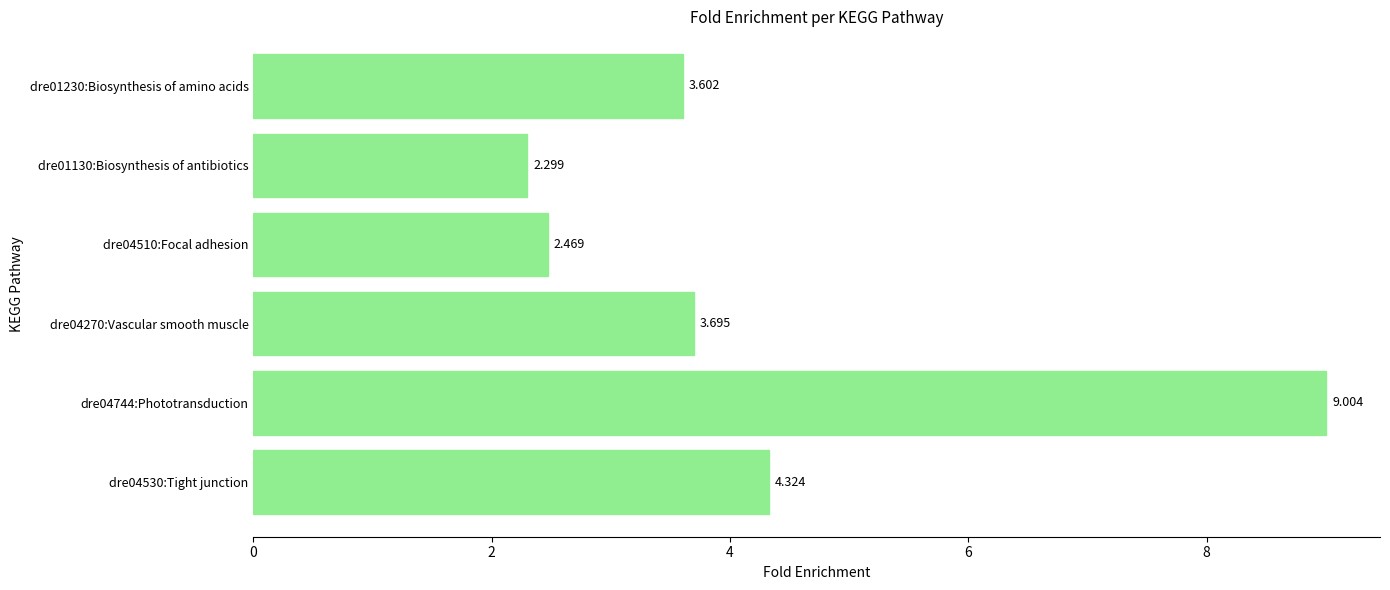

What is the minimum value shown in the chart?

2.3